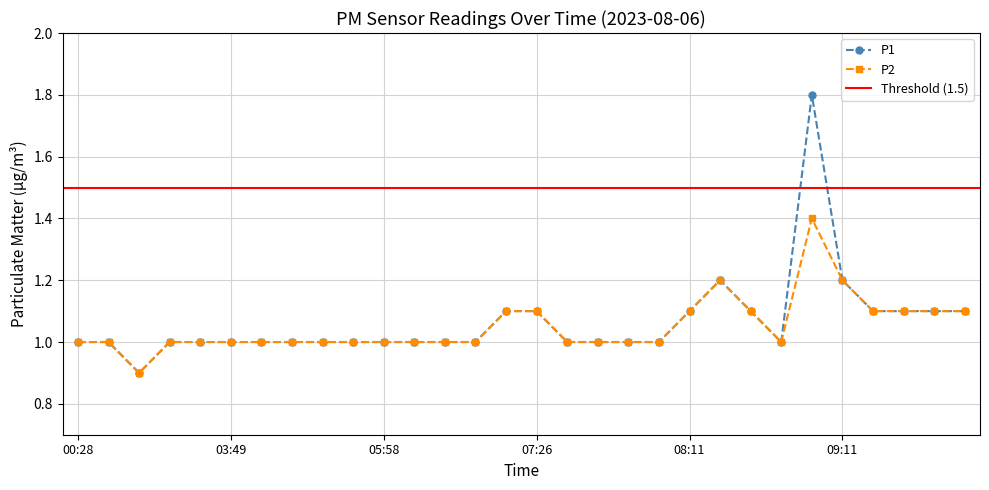

Which series has the largest total across all categories?

P1